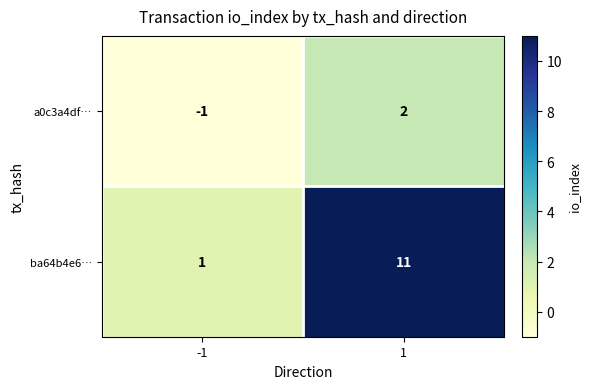

What is the maximum value shown in the chart?

11